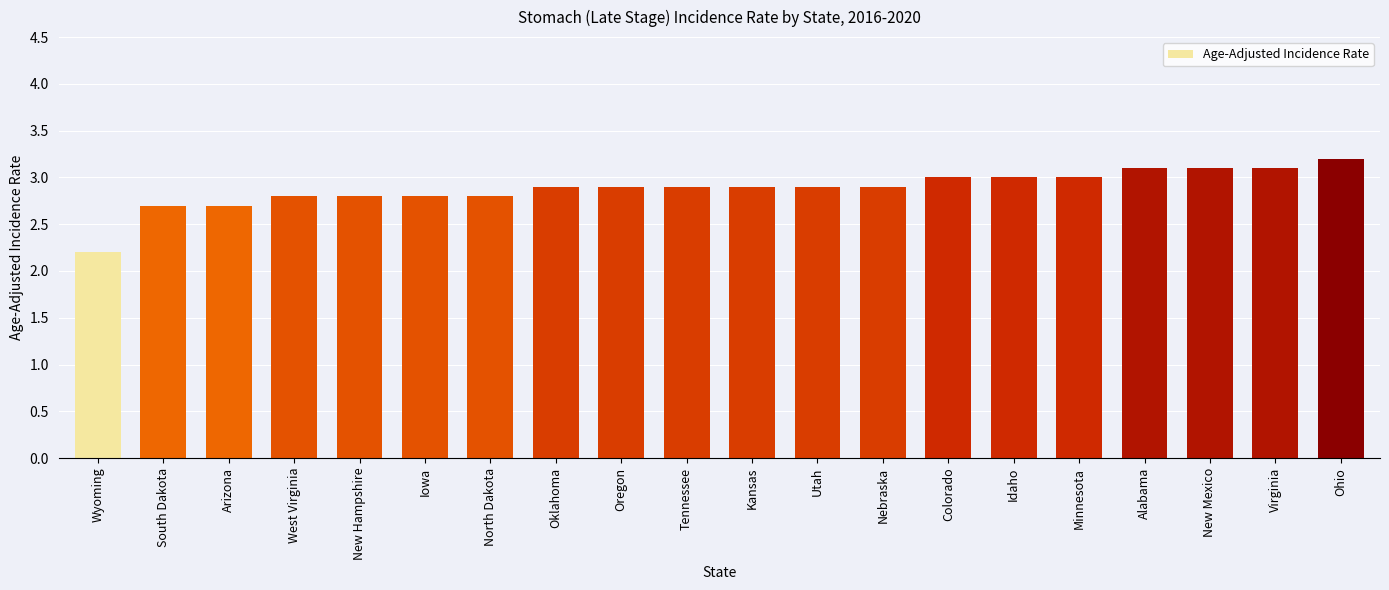

What is the ratio of the value at Colorado to the value at North Dakota?

1.1